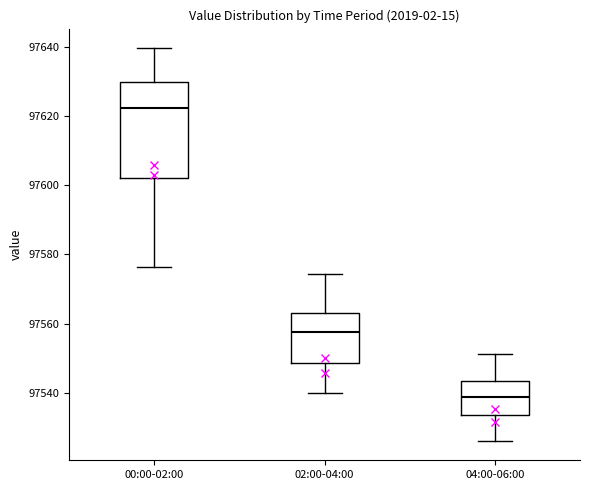

Which box is the tallest, from its lower edge to its upper edge?

00:00-02:00